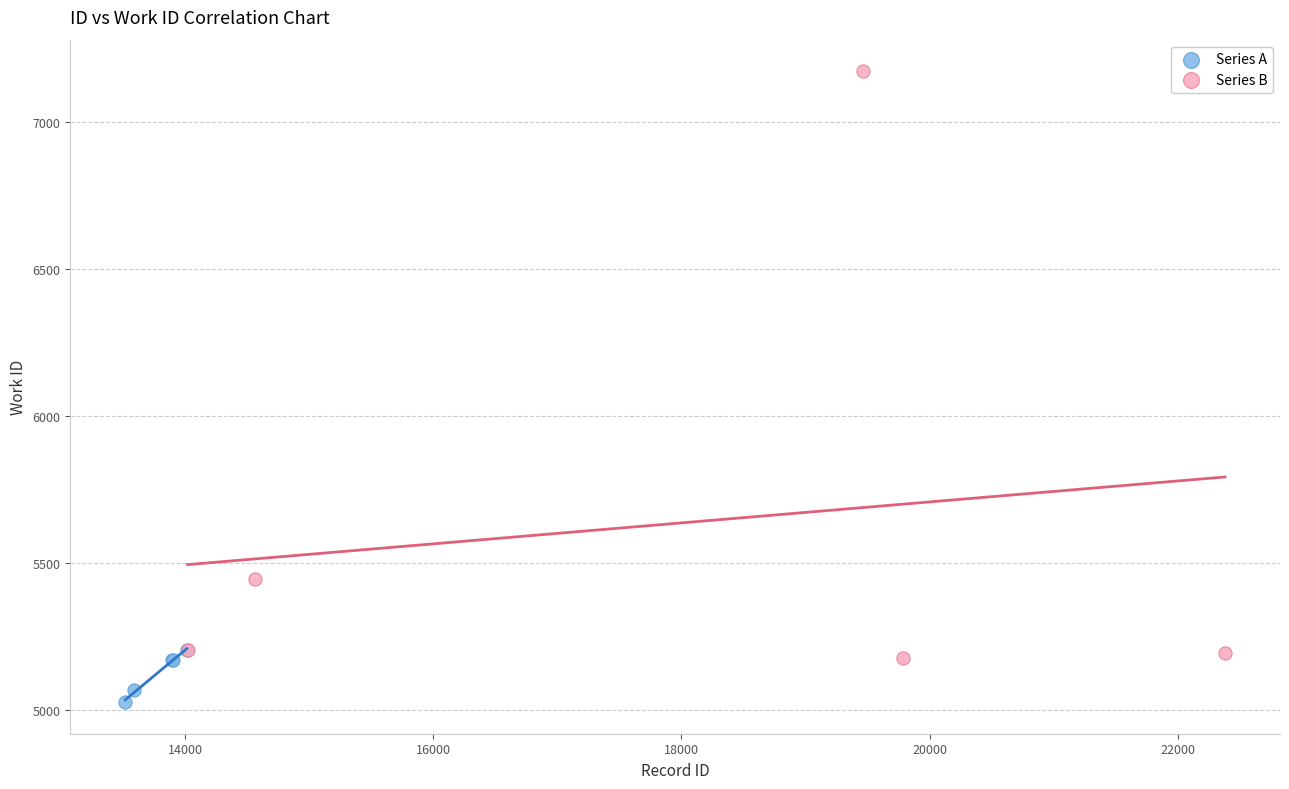

Which series has the largest Y range (max minus min)?

Series B